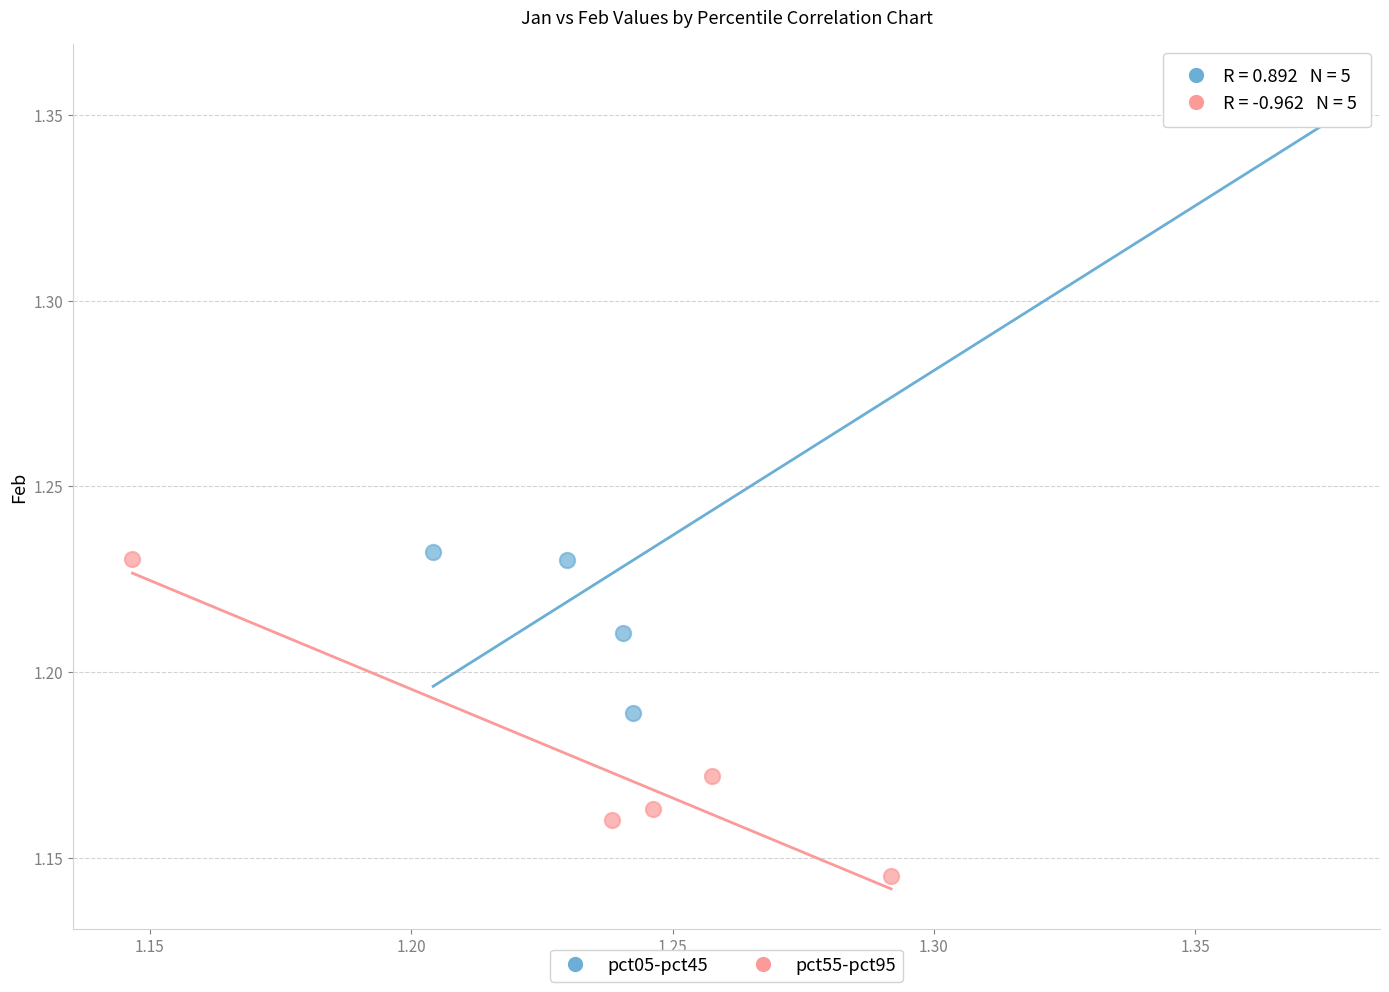

Which series contains the lowest Y value?

pct55-pct95